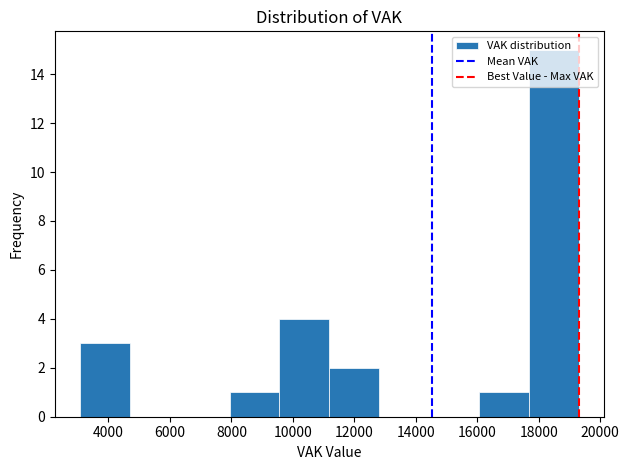

Which range on the x-axis has the tallest bar?

17600 to 19400